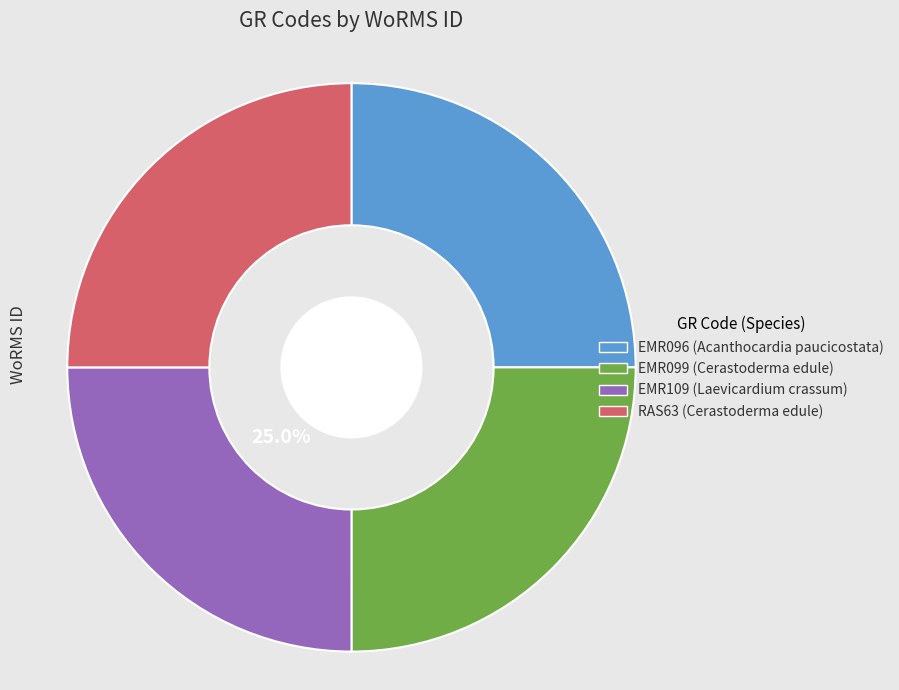

Does EMR109 account for over 50% of the chart?

No